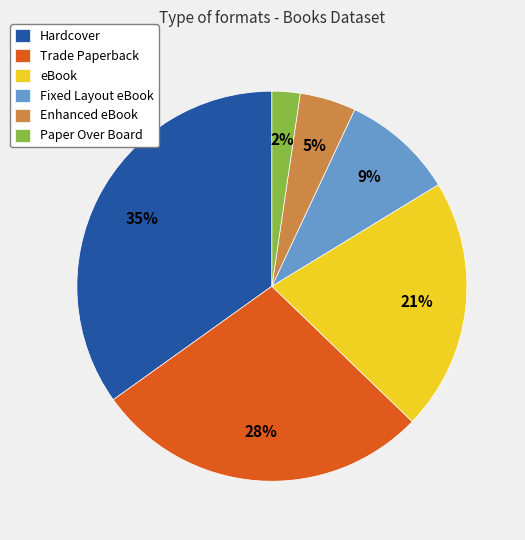

Which slice is the smallest?

Paper Over Board